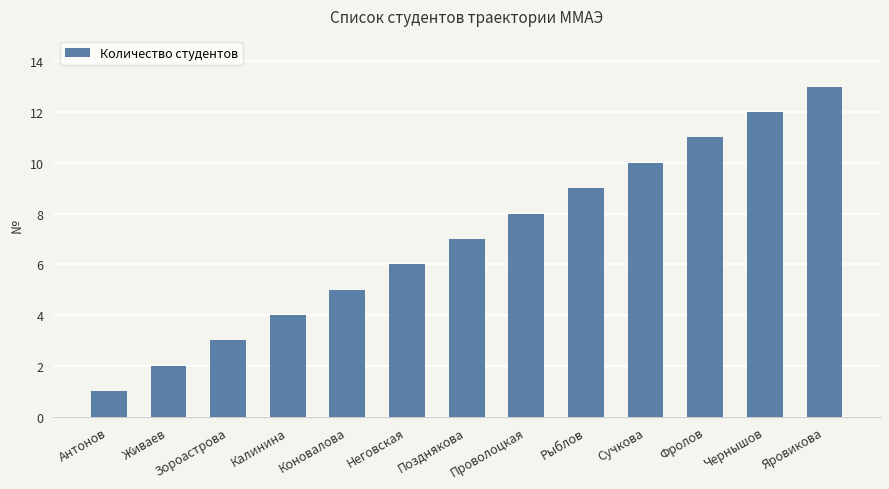

What is the sum of the values at Позднякова and Чернышов?

19